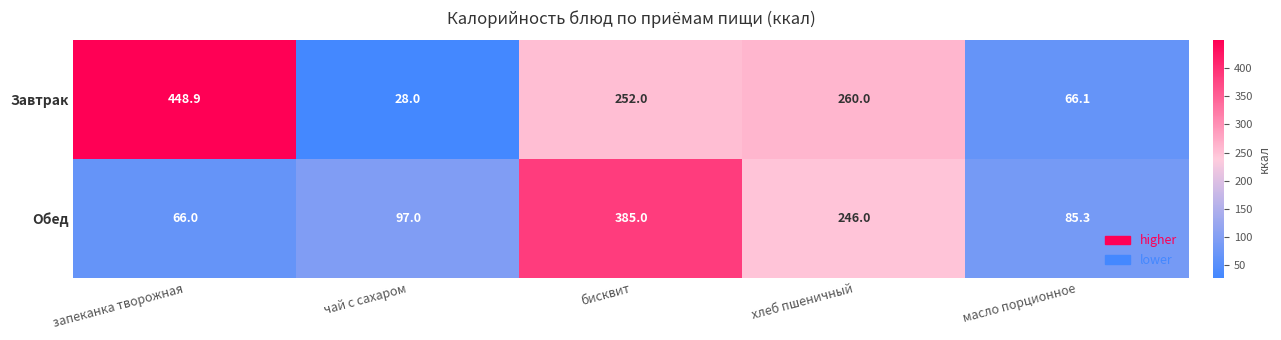

True or false: Завтрак has a value of 65.2 at бисквит.

False